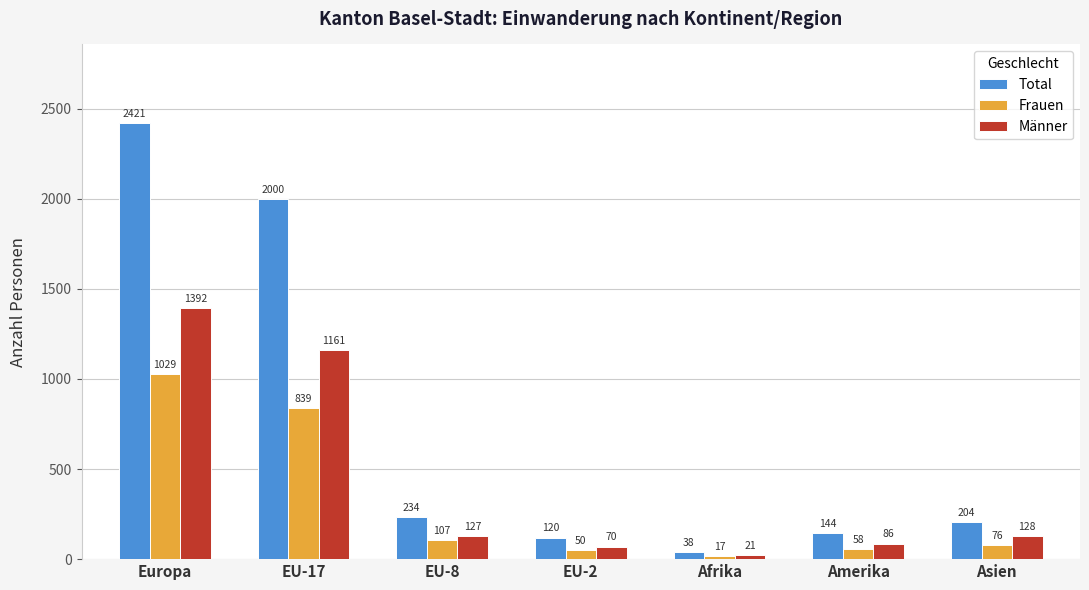

What is the sum of all Total values?

5161